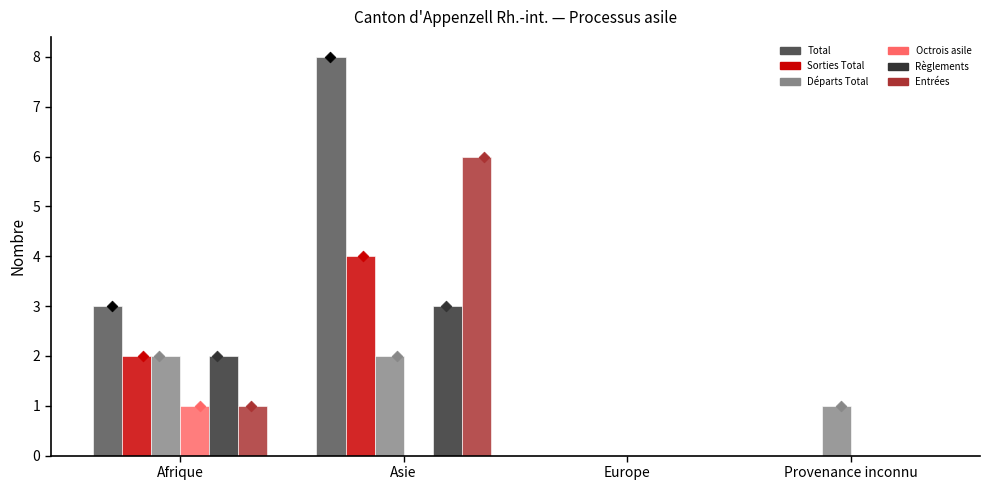

Which series has the largest Y range (max minus min)?

Total (col_1)